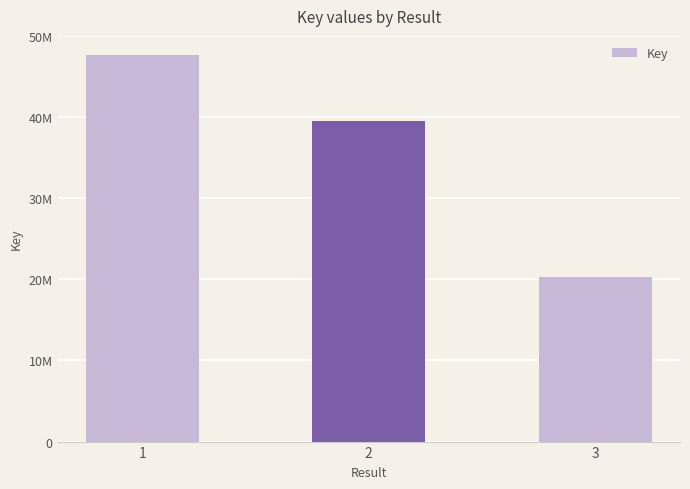

Are the bars horizontal?

No